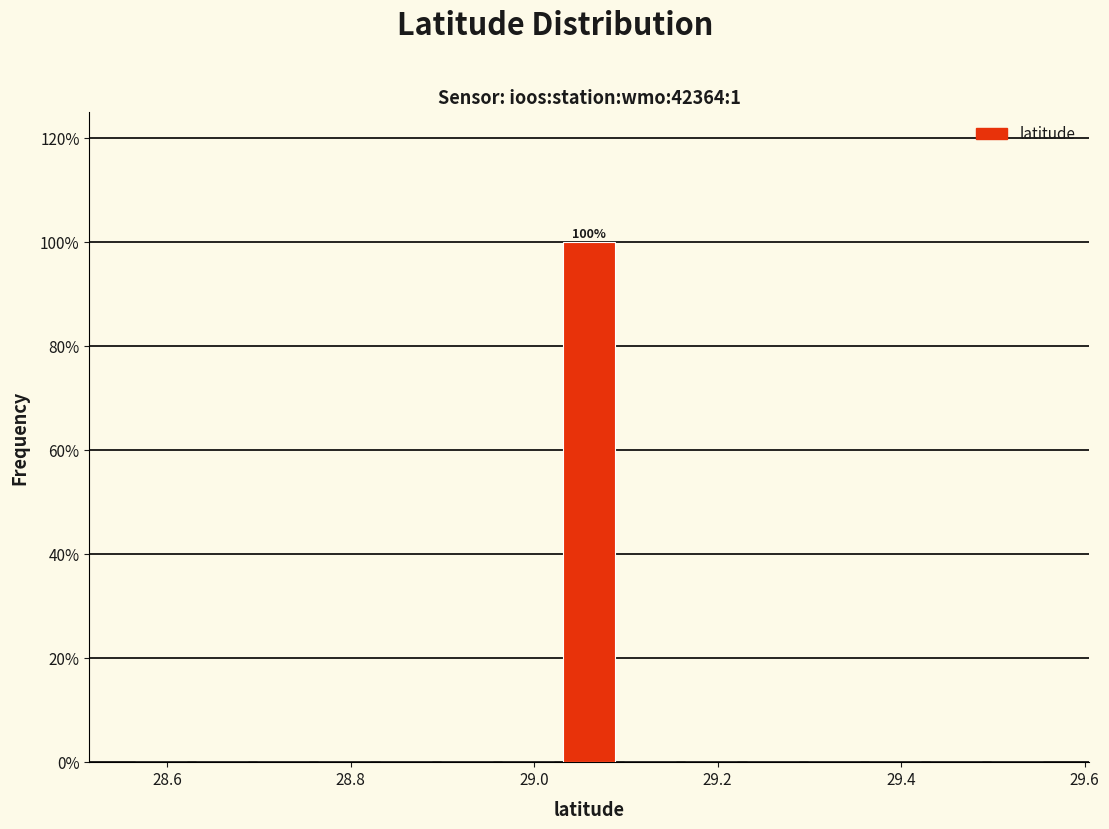

Around what value on the x-axis is the tallest bar? Give the approximate position of its centre, as read against the axis.

29.06